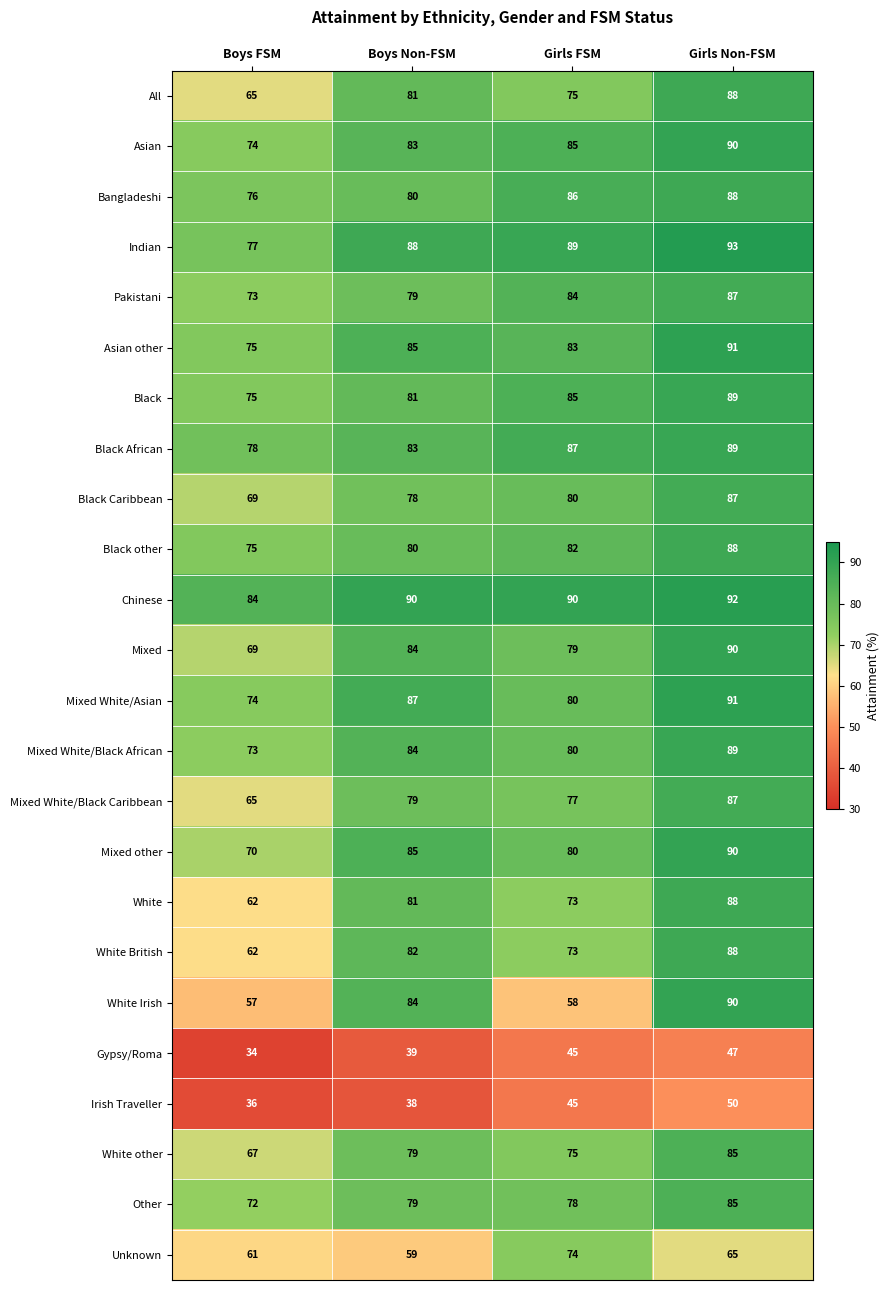

How many data points does each series have?

4